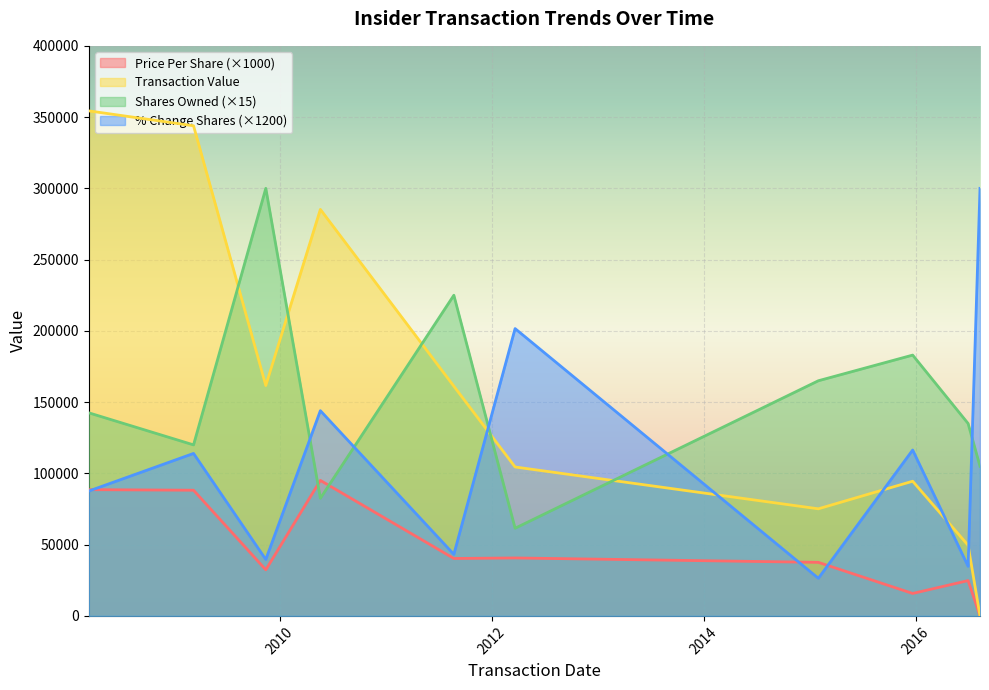

Read the transactionPricePerShare value at 2011-08-23.

40290.0